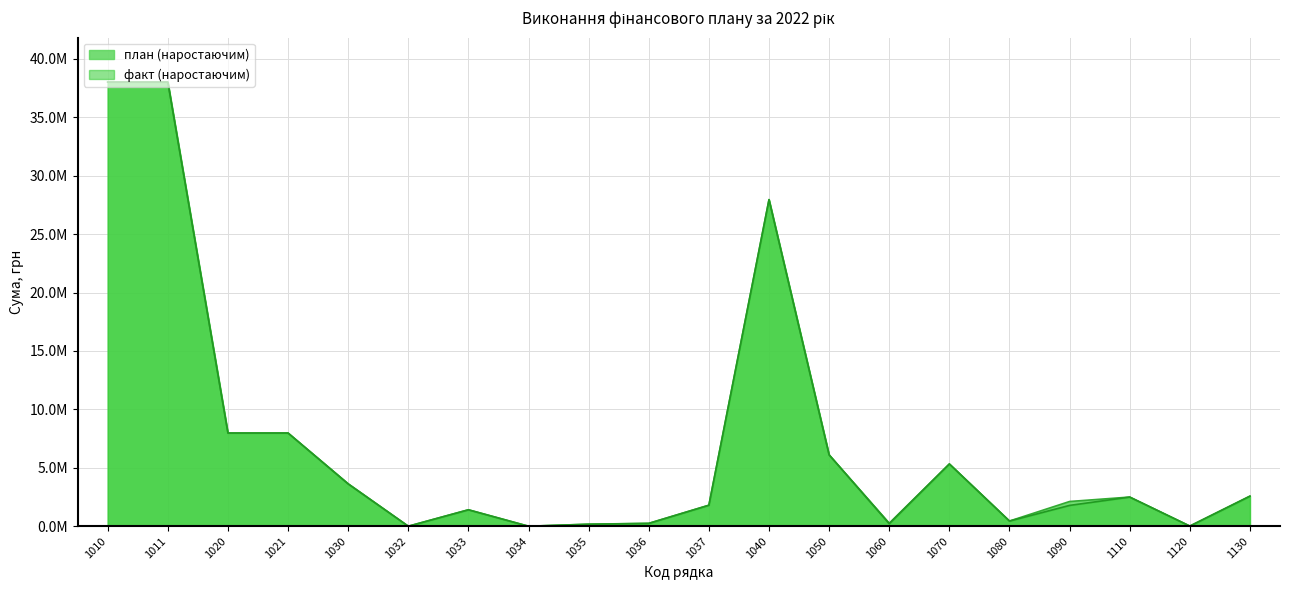

The факт (наростаючим) series shows 839.4 at 1032. True or false?

False